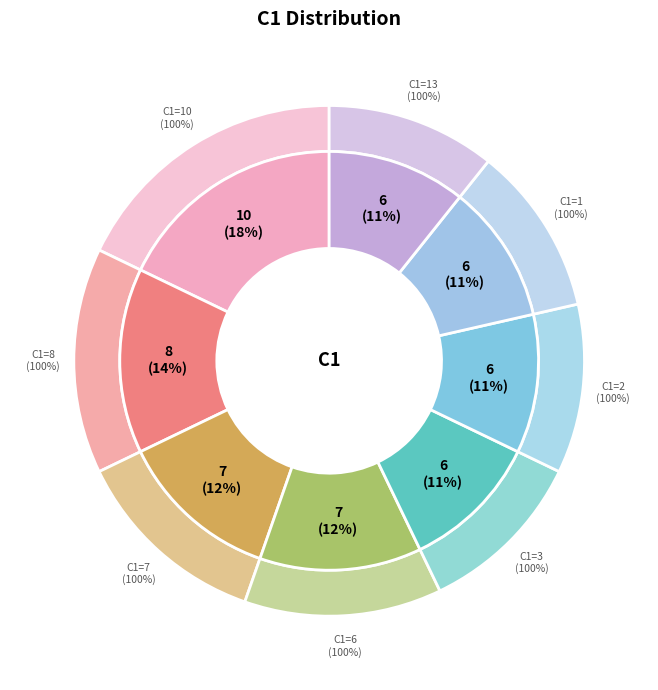

Combined, what portion of the pie is 10 and 8?

32.1%